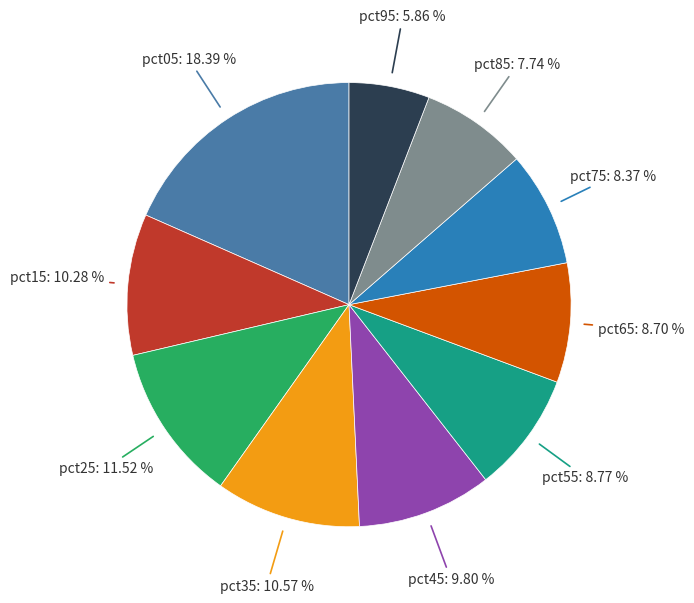

How many slices are in this pie chart?

10